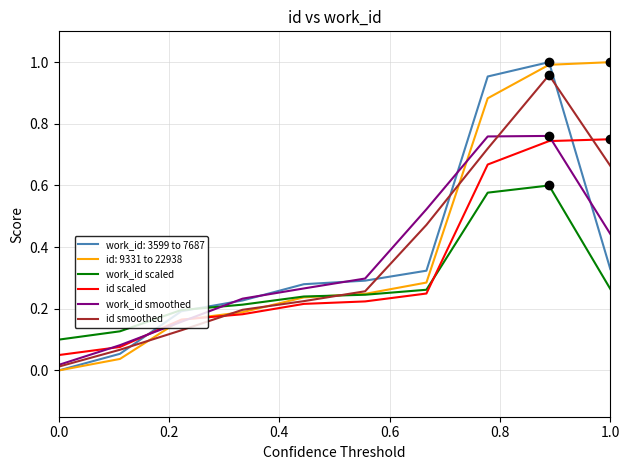

Does the chart have visible grid lines?

Yes